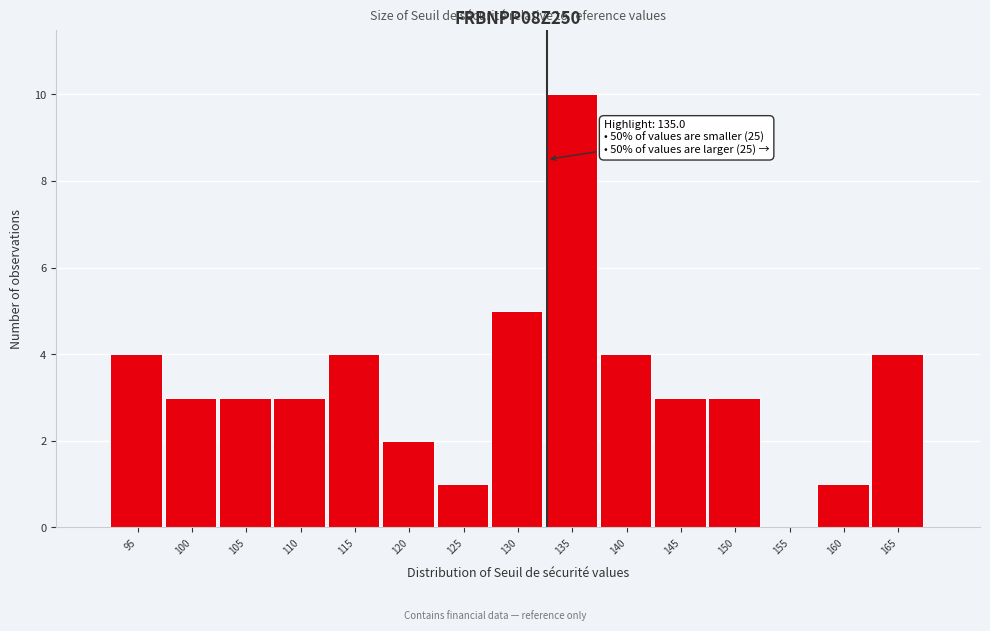

Reading right to left, transcribe all the data shown in this chart.

165=4	160=1	155=0	150=3	145=3	140=4	135=10	130=5	125=1	120=2	115=4	110=3	105=3	100=3	95=4